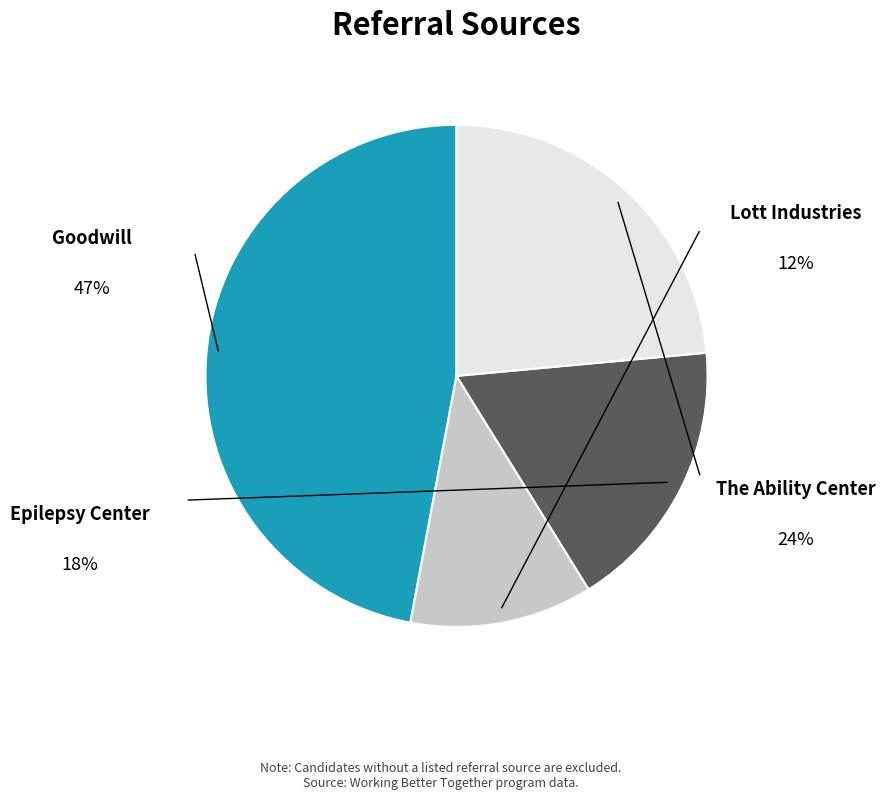

Is there any slice that represents more than half of the pie?

No